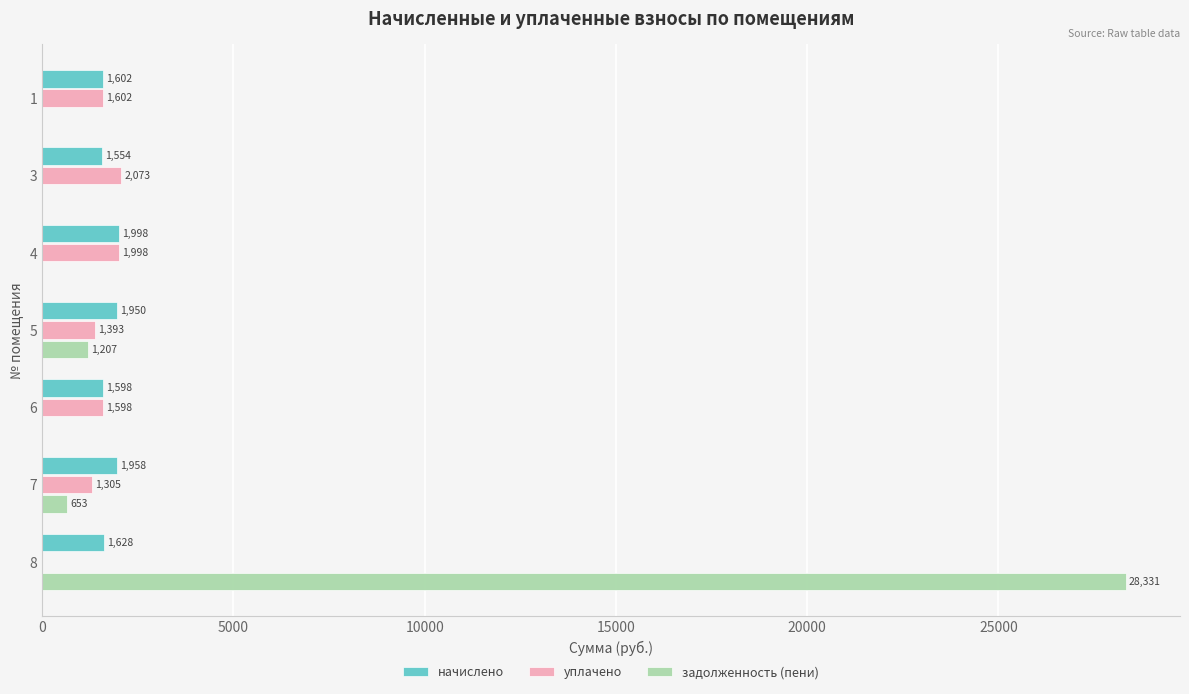

How many positive values does the задолженность (пени) series have?

3